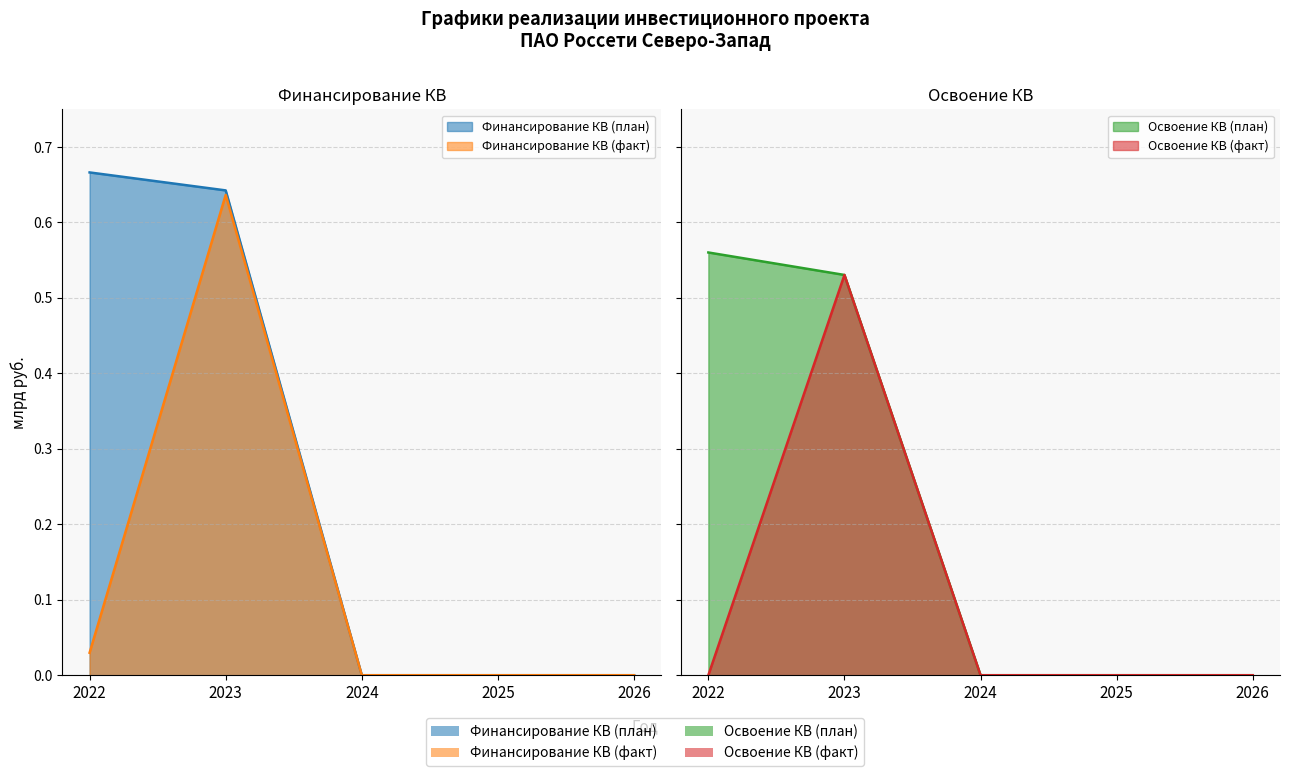

What is the maximum value shown in the chart?

0.7